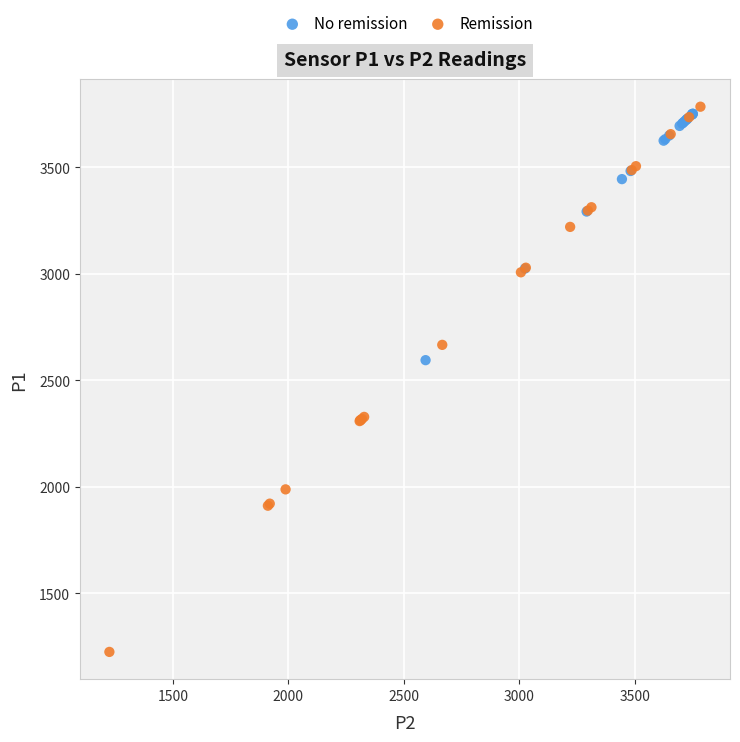

Which series reaches the minimum Y coordinate?

Remission